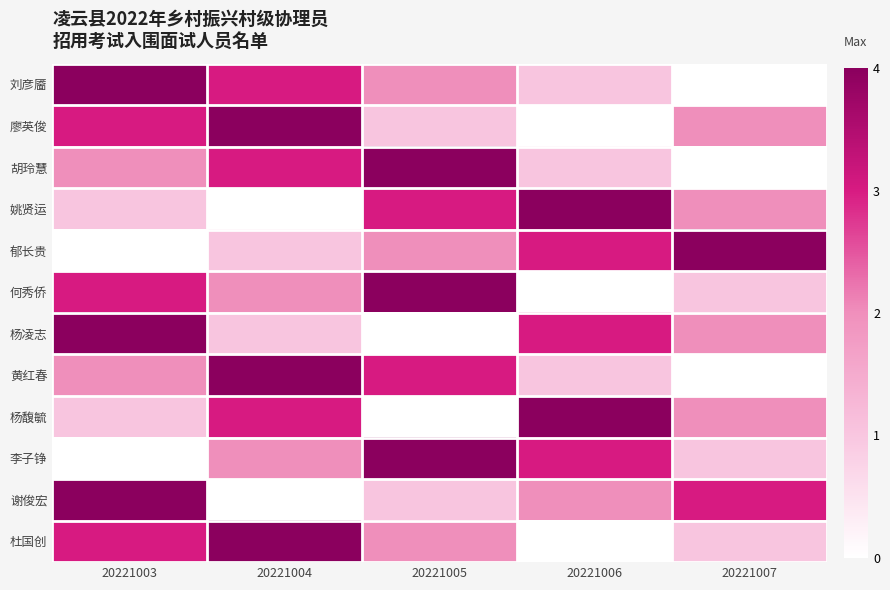

Which series has the largest range (max minus min)?

刘彦靥